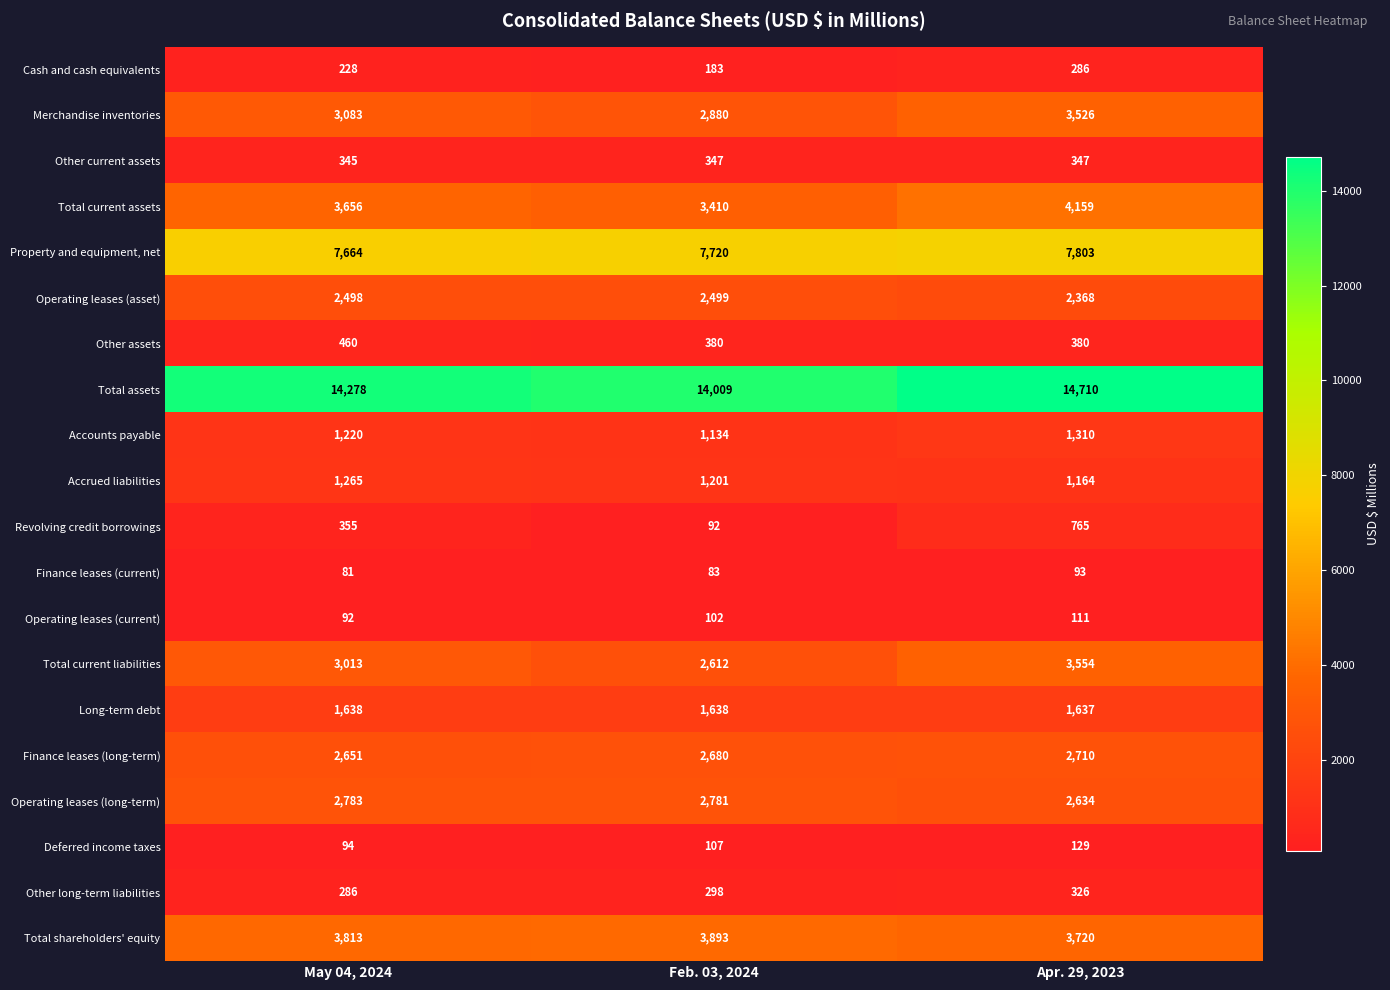

What is the spread (max minus min) of values at Apr. 29, 2023?

14617